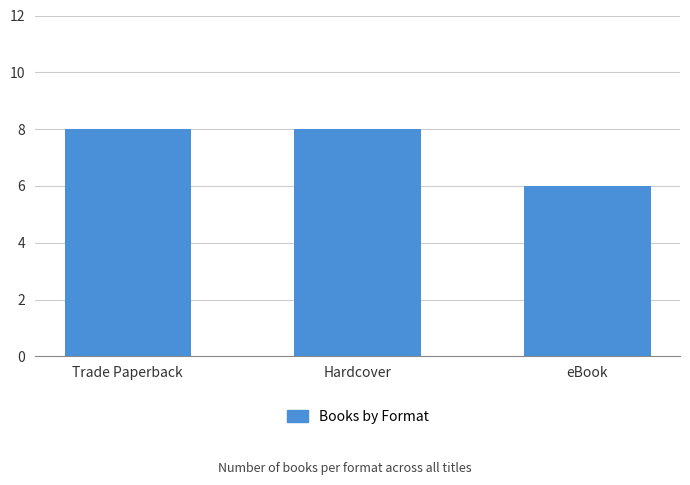

True or false: the data shows 8 at Trade Paperback.

True